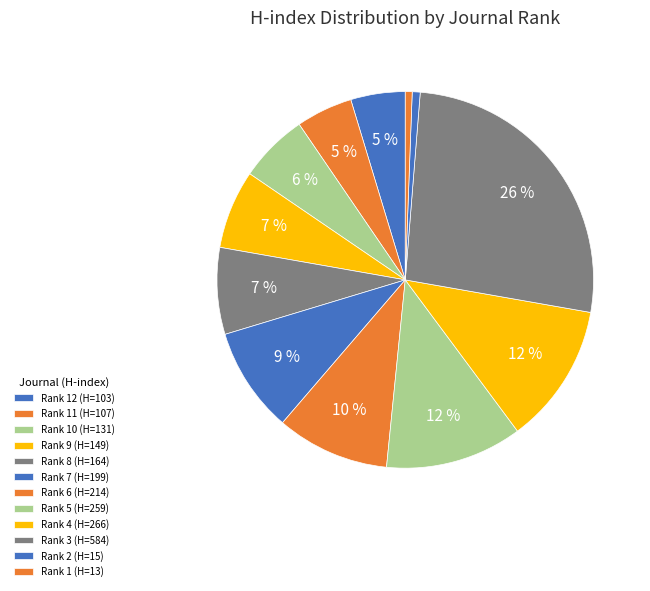

To the nearest percent, what is the combined percentage of Rank 12 (H=103) and Rank 5 (H=259)?

16%